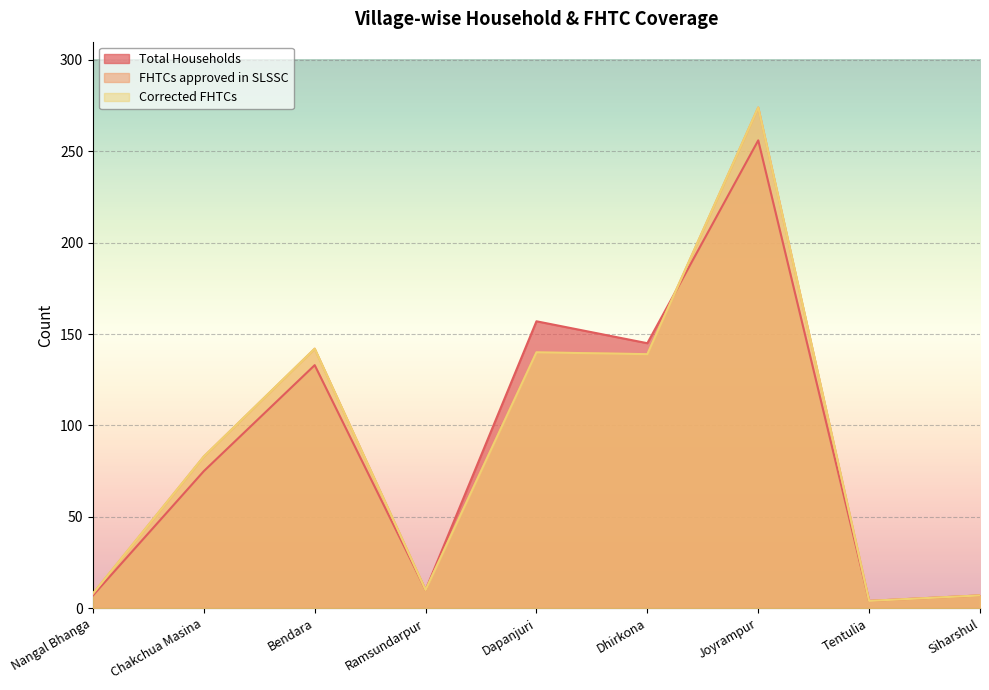

True or false: Corrected FHTCs has a value of 51 at Bendara.

False